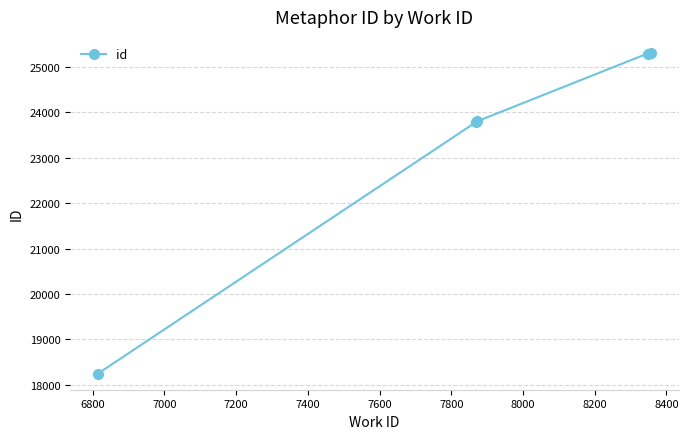

How many data points are less than 23808?

2